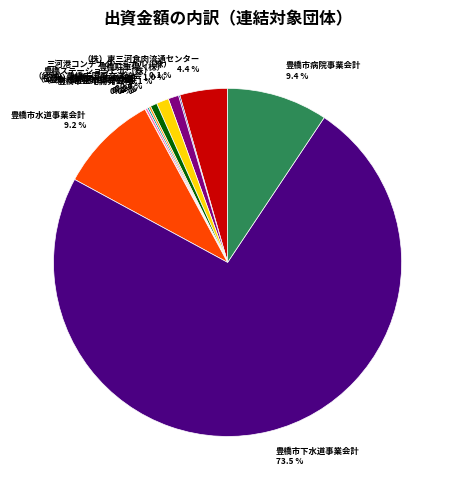

Is 豊橋市下水道事業会計 the majority of the pie?

Yes